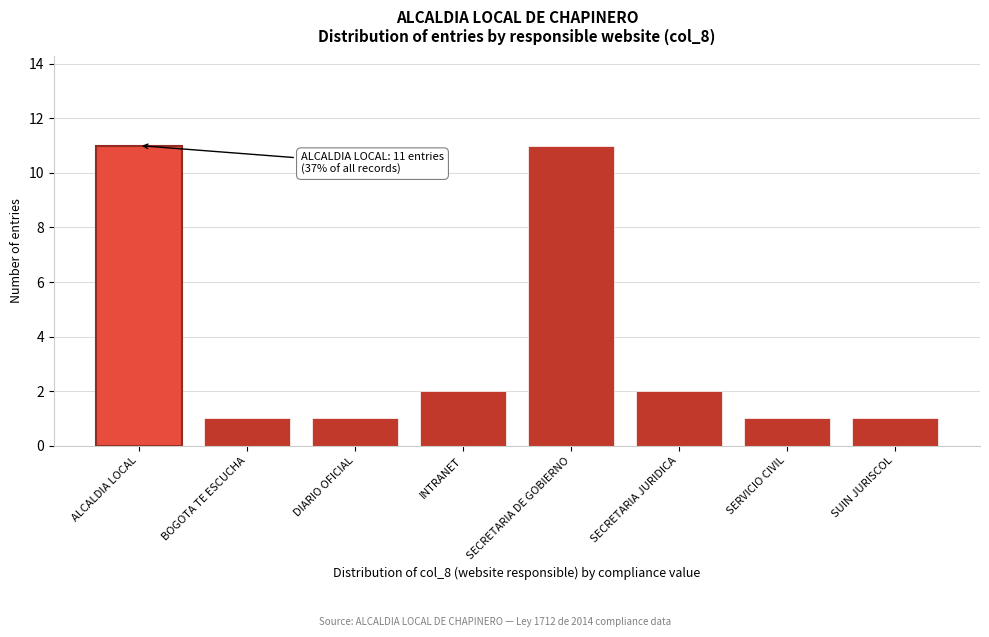

Reading left to right, what are all the values shown in this chart?

11	1	1	2	11	2	1	1